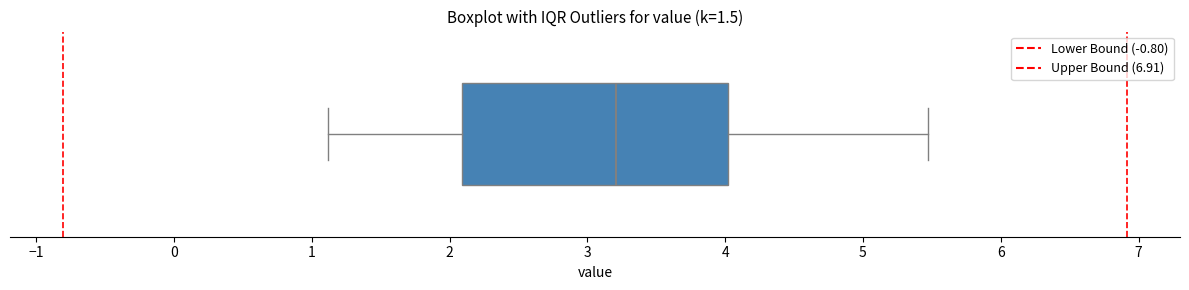

Read this box plot against the x-axis: the position of the median line, the range covered by the box, and the ends of both whiskers. The values are not printed on the chart, so give them approximately, as read against the axis.

median 3.2, box 2.1 to 4.0, whiskers 1.1 to 5.5